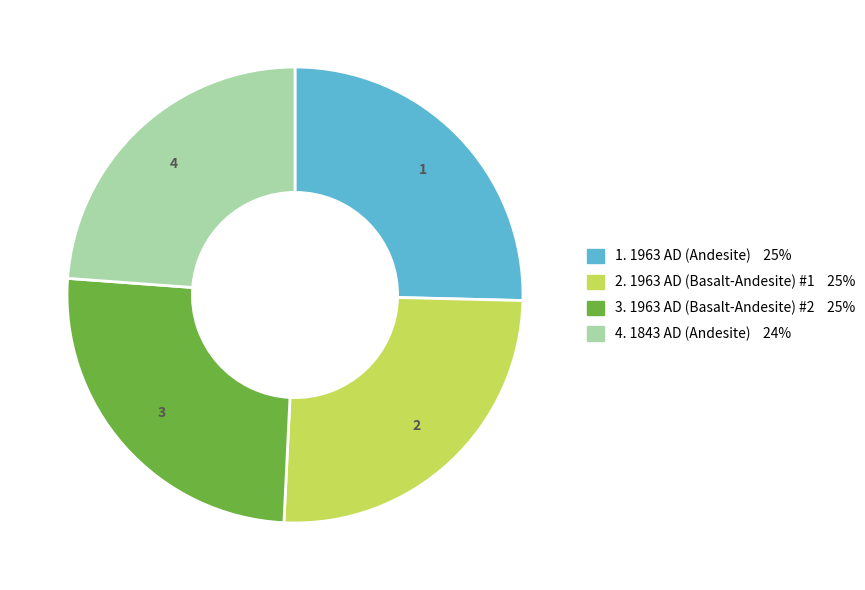

Is there a majority slice in this chart?

No